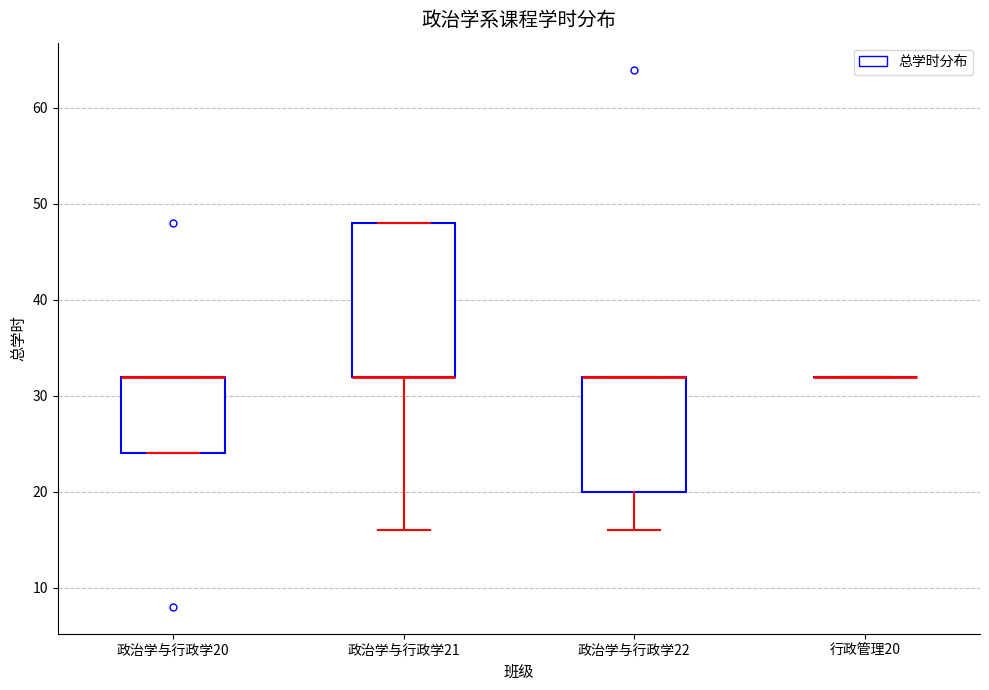

Reading left to right, read every box against the y-axis: the position of its median line, the range the box covers, and the ends of its whiskers. The values are not printed on the chart, so give them approximately, as read against the axis.

政治学与行政学20: median 32 (drawn on the box's upper edge), box 24 to 32, whiskers 24 to 32
政治学与行政学21: median 32 (drawn on the box's lower edge), box 32 to 48, whiskers 16 to 48
政治学与行政学22: median 32 (drawn on the box's upper edge), box 20 to 32, whiskers 16 to 32
行政管理20: box collapsed to a line at 32, whiskers 32 to 32